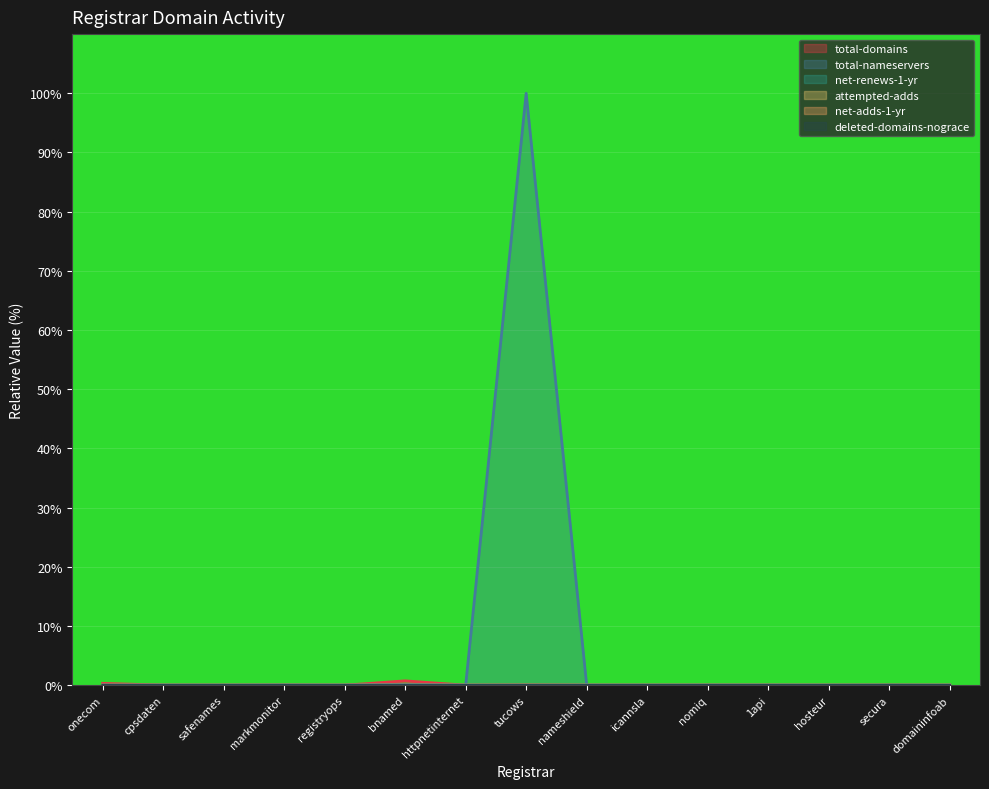

Reading left to right, what are all the values shown in this chart?

total-domains: onecom=0.3	cpsdaten=0.0	safenames=0.0	markmonitor=0.0	registryops=0.0	bnamed=0.7	httpnetinternet=0.0	tucows=0.0	nameshield=0.0	icannsla=0.0	nomiq=0.0	1api=0.0	hosteur=0.0	secura=0.0	domaininfoab=0.0
total-nameservers: onecom=0.0	cpsdaten=0.0	safenames=0.0	markmonitor=0.0	registryops=0.0	bnamed=0.1	httpnetinternet=0.0	tucows=100.0	nameshield=0.0	icannsla=0.0	nomiq=0.0	1api=0.0	hosteur=0.0	secura=0.0	domaininfoab=0.0
net-renews-1-yr: onecom=0.0	cpsdaten=0.0	safenames=0.0	markmonitor=0.0	registryops=0.0	bnamed=0.0	httpnetinternet=0.0	tucows=0.0	nameshield=0.0	icannsla=0.0	nomiq=0.0	1api=0.0	hosteur=0.0	secura=0.0	domaininfoab=0.0
attempted-adds: onecom=0.0	cpsdaten=0.0	safenames=0.0	markmonitor=0.0	registryops=0.0	bnamed=0.0	httpnetinternet=0.0	tucows=0.0	nameshield=0.0	icannsla=0.0	nomiq=0.0	1api=0.0	hosteur=0.0	secura=0.0	domaininfoab=0.0
net-adds-1-yr: onecom=0.0	cpsdaten=0.0	safenames=0.0	markmonitor=0.0	registryops=0.0	bnamed=0.0	httpnetinternet=0.0	tucows=0.0	nameshield=0.0	icannsla=0.0	nomiq=0.0	1api=0.0	hosteur=0.0	secura=0.0	domaininfoab=0.0
deleted-domains-nograce: onecom=0.0	cpsdaten=0.0	safenames=0.0	markmonitor=0.0	registryops=0.0	bnamed=0.0	httpnetinternet=0.0	tucows=0.0	nameshield=0.0	icannsla=0.0	nomiq=0.0	1api=0.0	hosteur=0.0	secura=0.0	domaininfoab=0.0